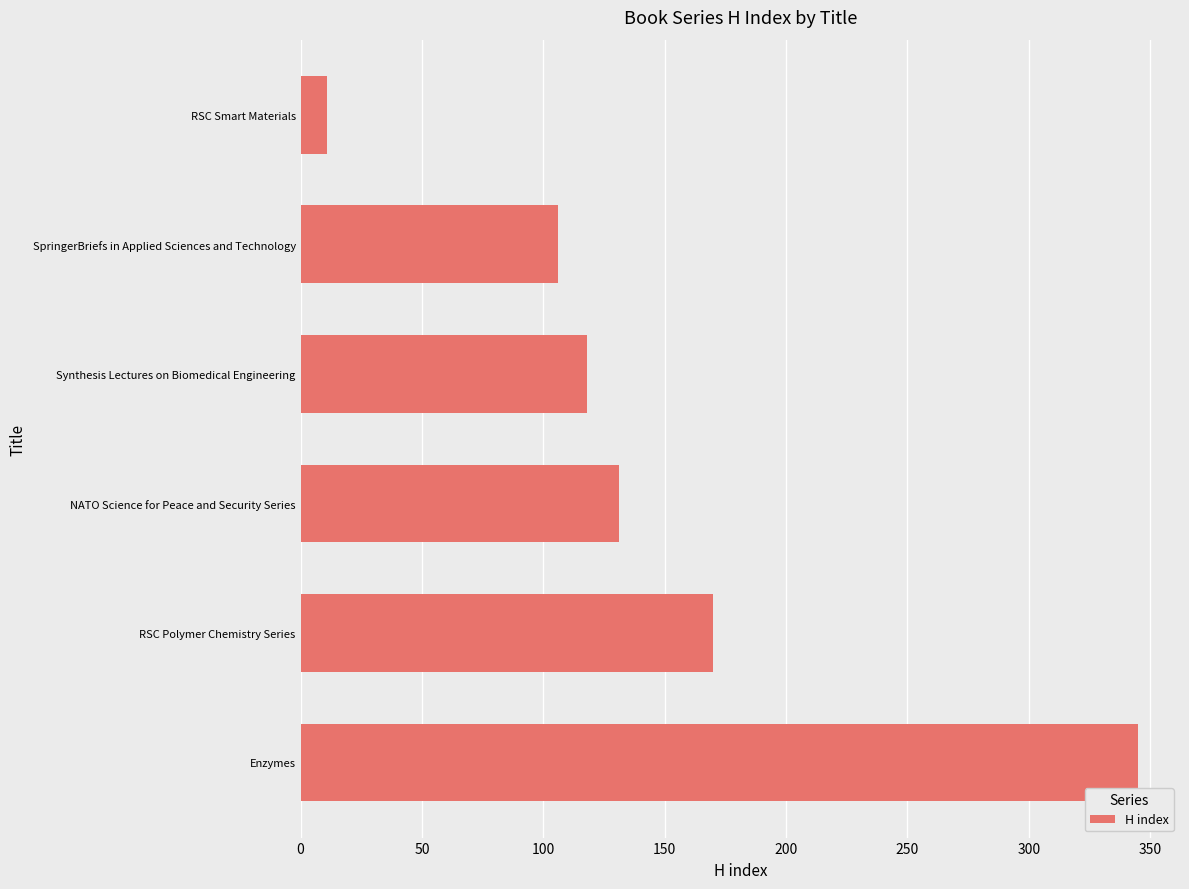

Which has a higher value, RSC Polymer Chemistry Series or RSC Smart Materials?

RSC Polymer Chemistry Series